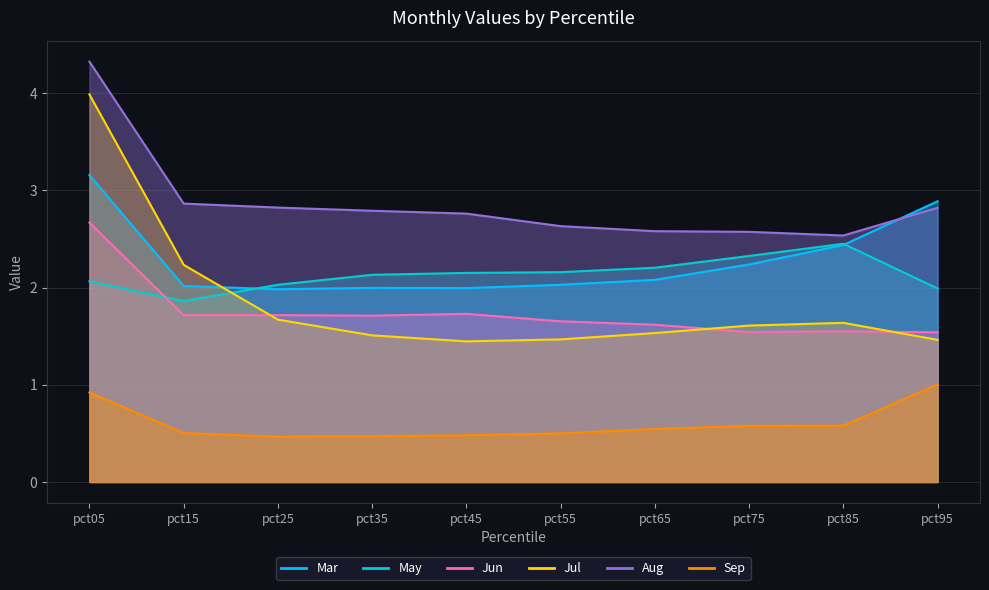

True or false: Sep and Jun intersect in this chart.

False